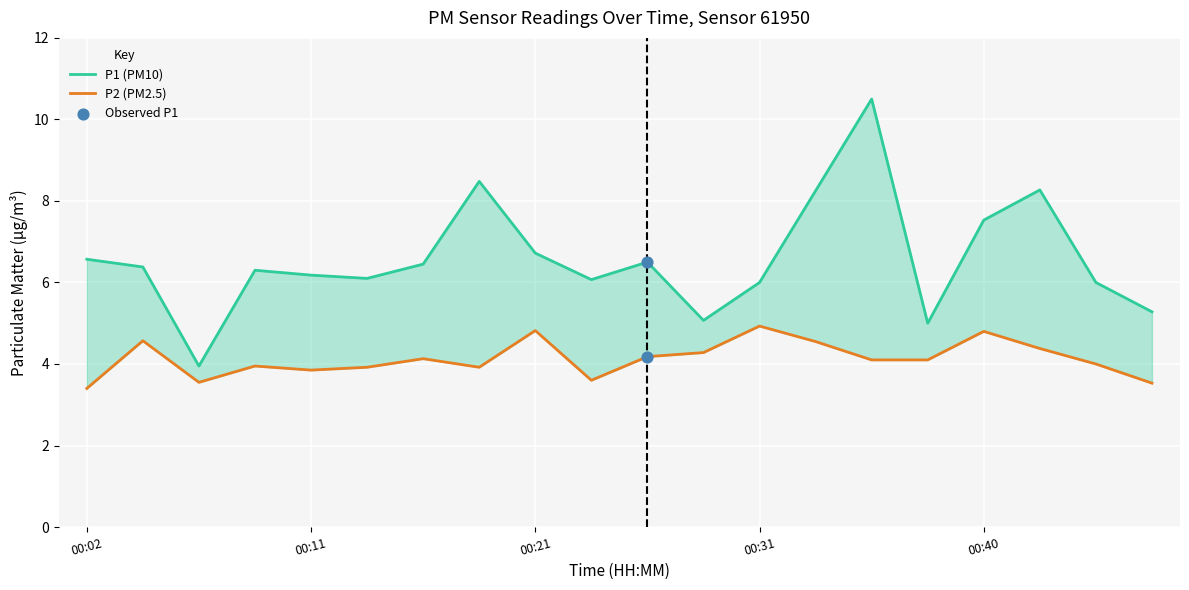

Which series contains the lowest Y value?

P2 (PM2.5)